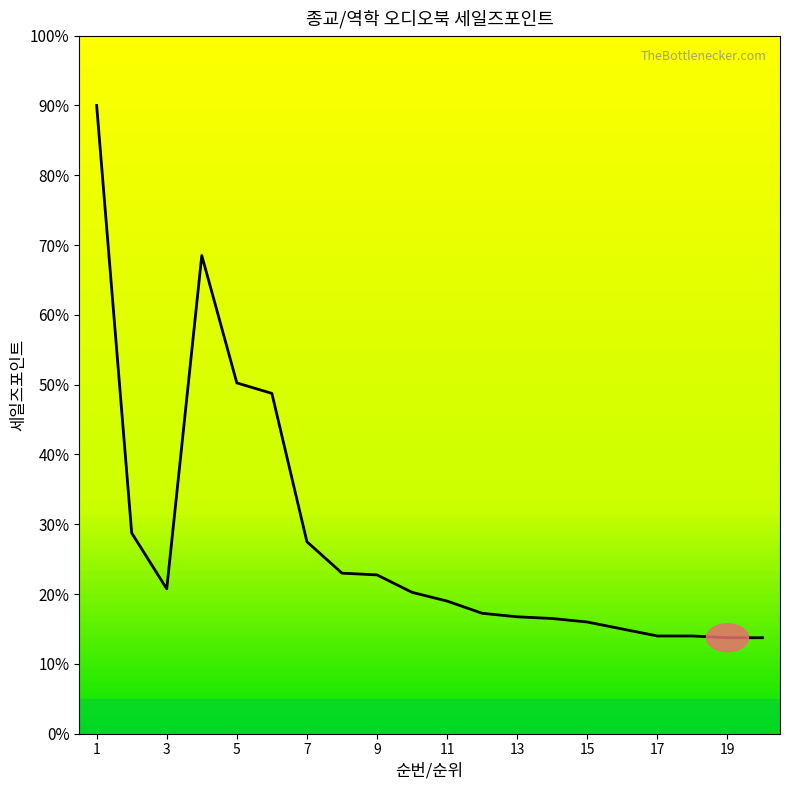

What is the smallest value displayed?

13.8